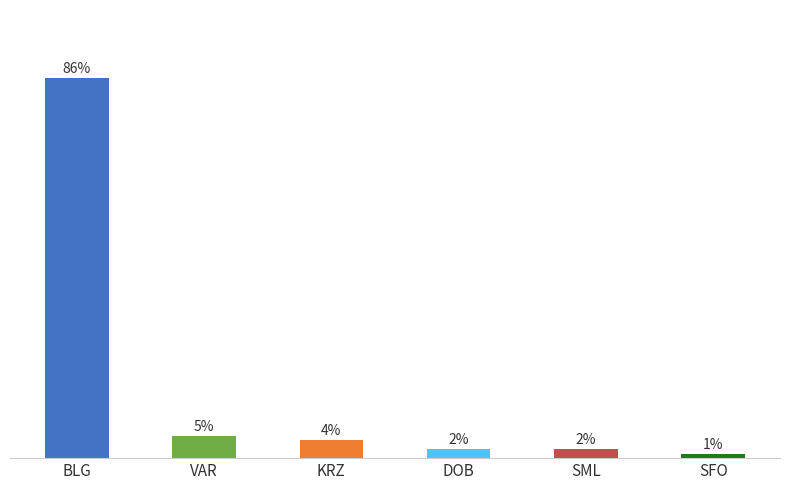

At which category does the chart reach its minimum across all series?

SFO